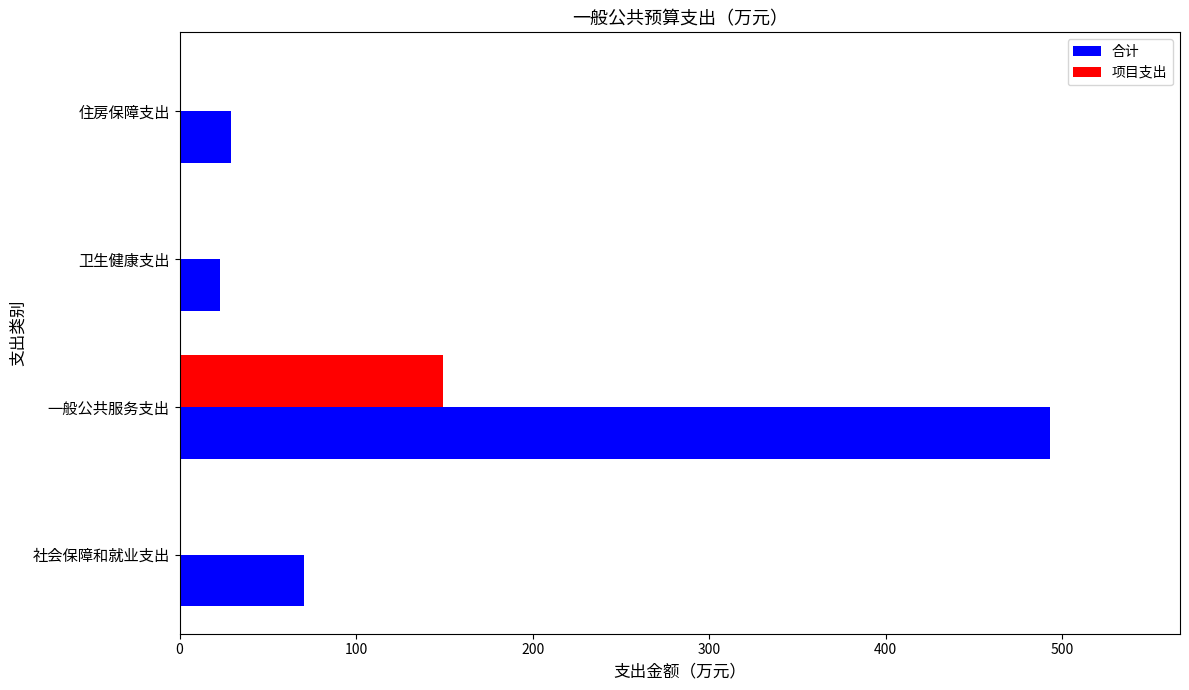

What value does the 项目支出 series have at 一般公共服务支出?

149.0